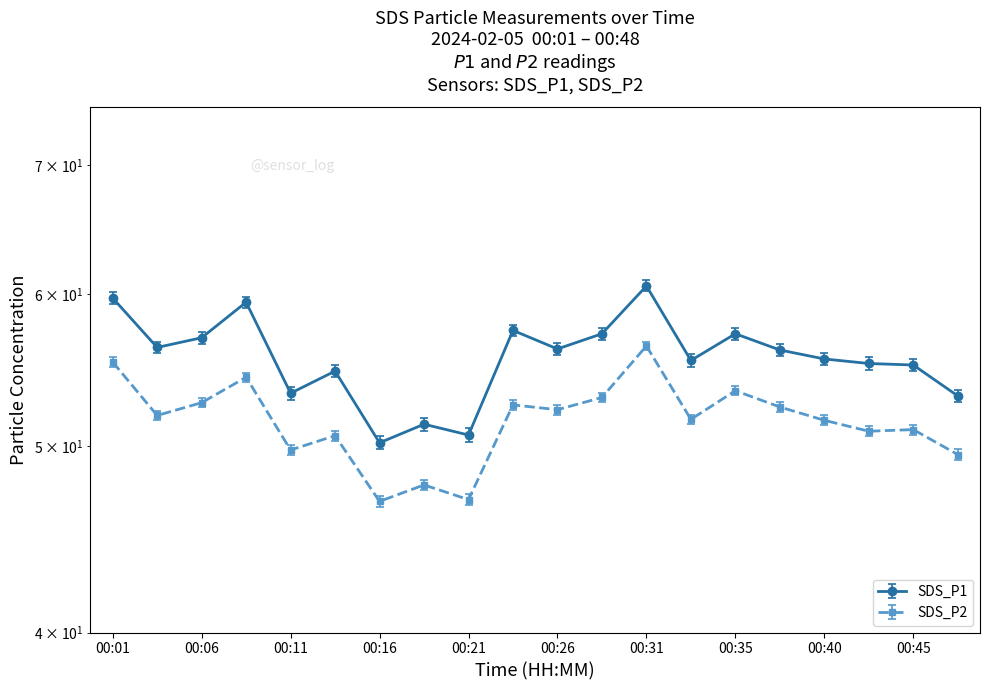

At which label is SDS_P1 closest to 55?

00:45